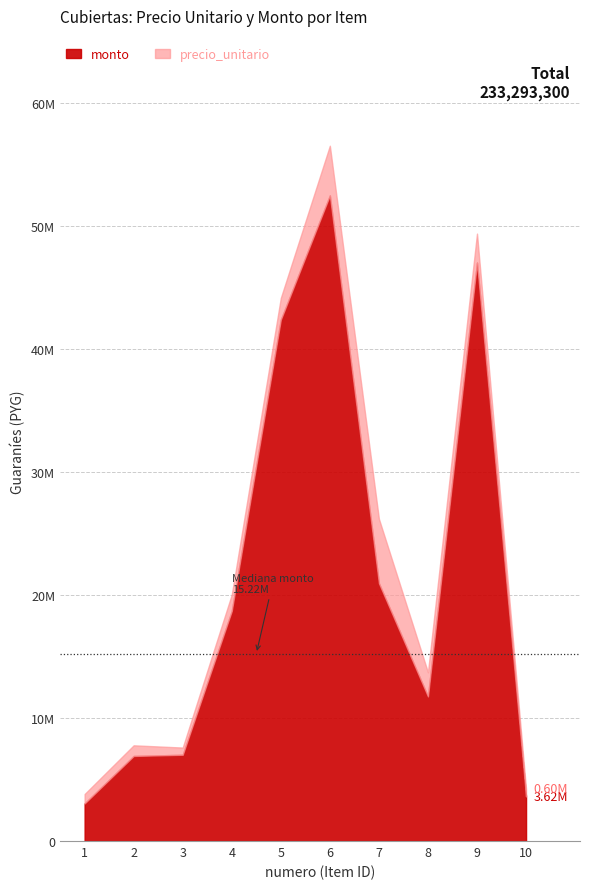

Between 2 and 8, which series saw the biggest shift?

monto